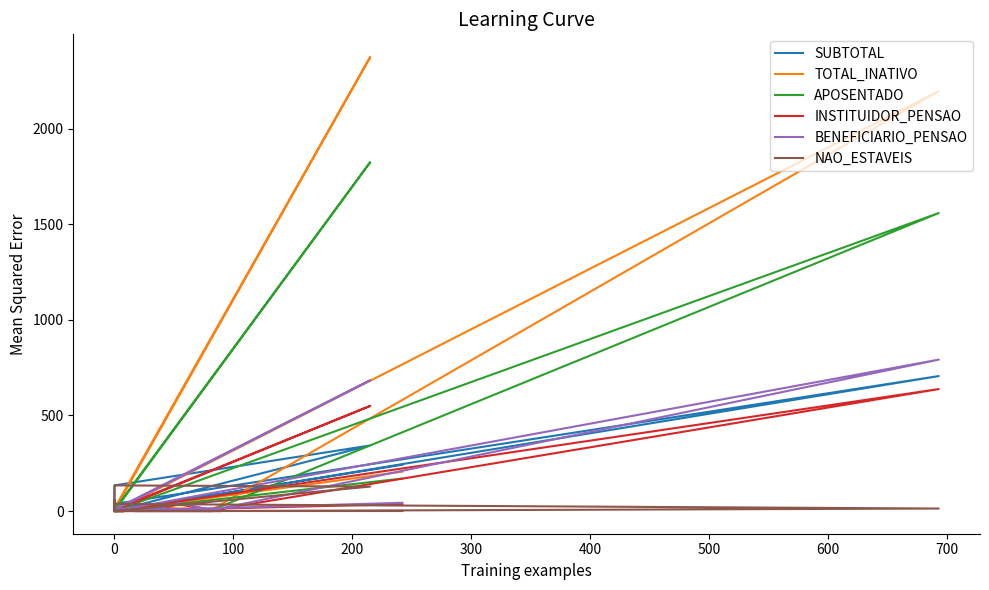

How many interior local valleys does the INSTITUIDOR_PENSAO series have?

3